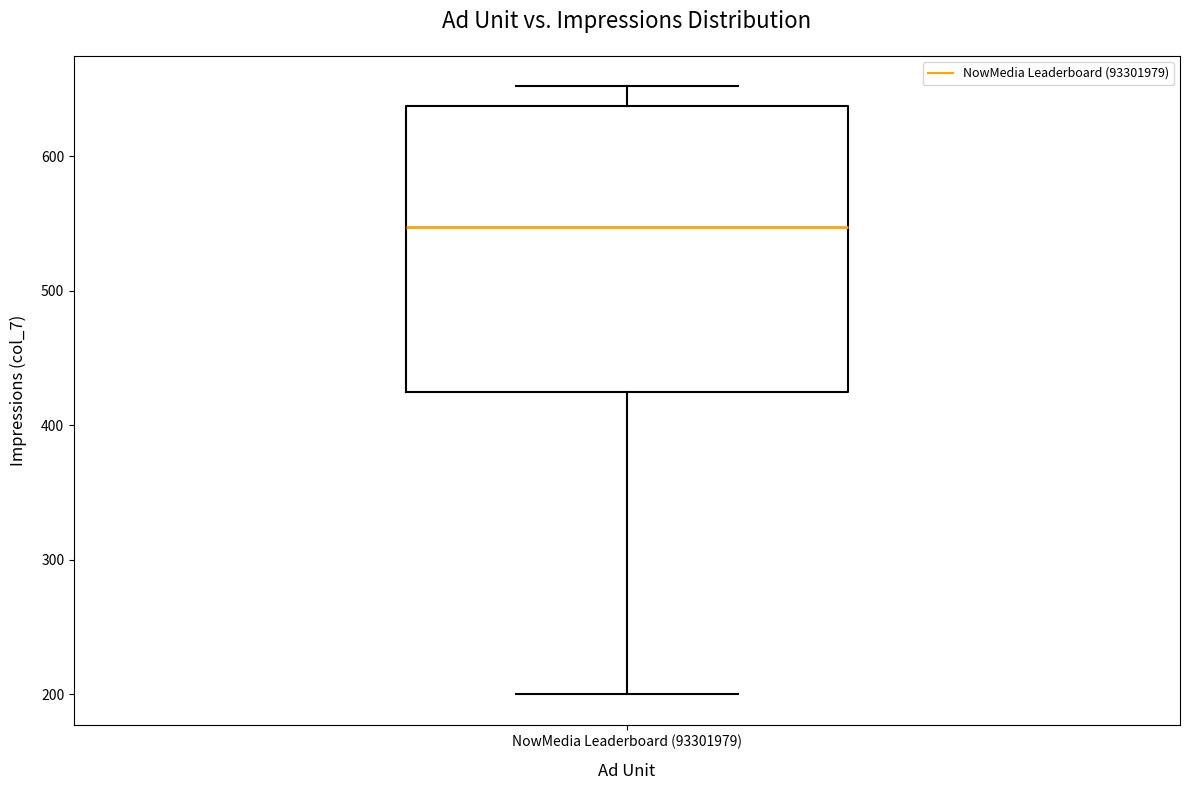

Read this box plot against the y-axis: the position of the median line, the range covered by the box, and the ends of both whiskers. The values are not printed on the chart, so give them approximately, as read against the axis.

median 550, box 420 to 640, whiskers 200 to 650